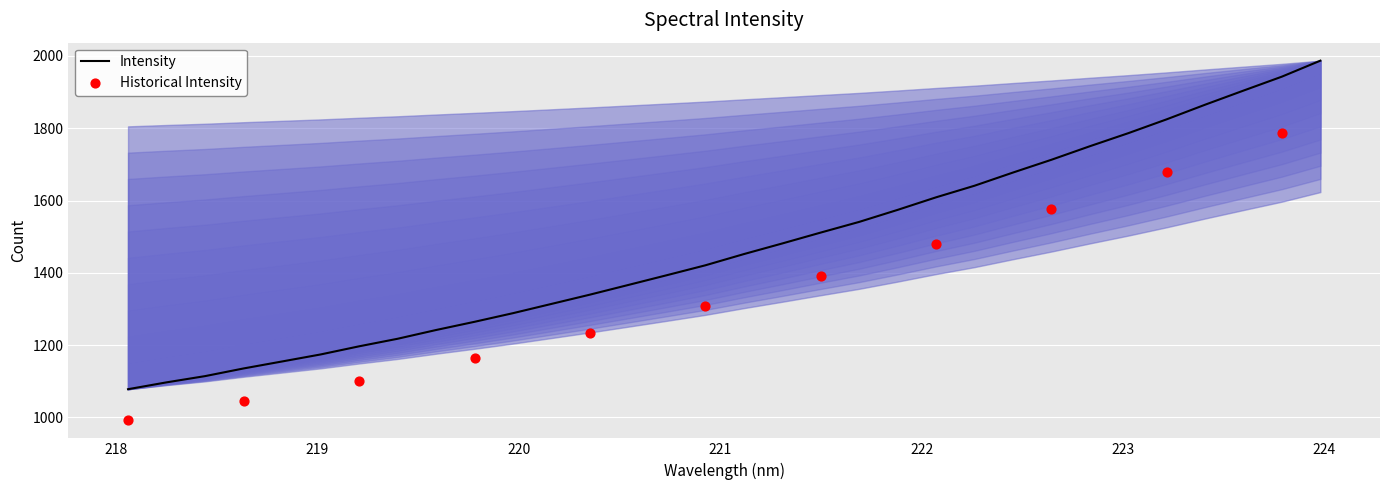

What is the change in value from 218.2508 to 221.6902?

+444.0